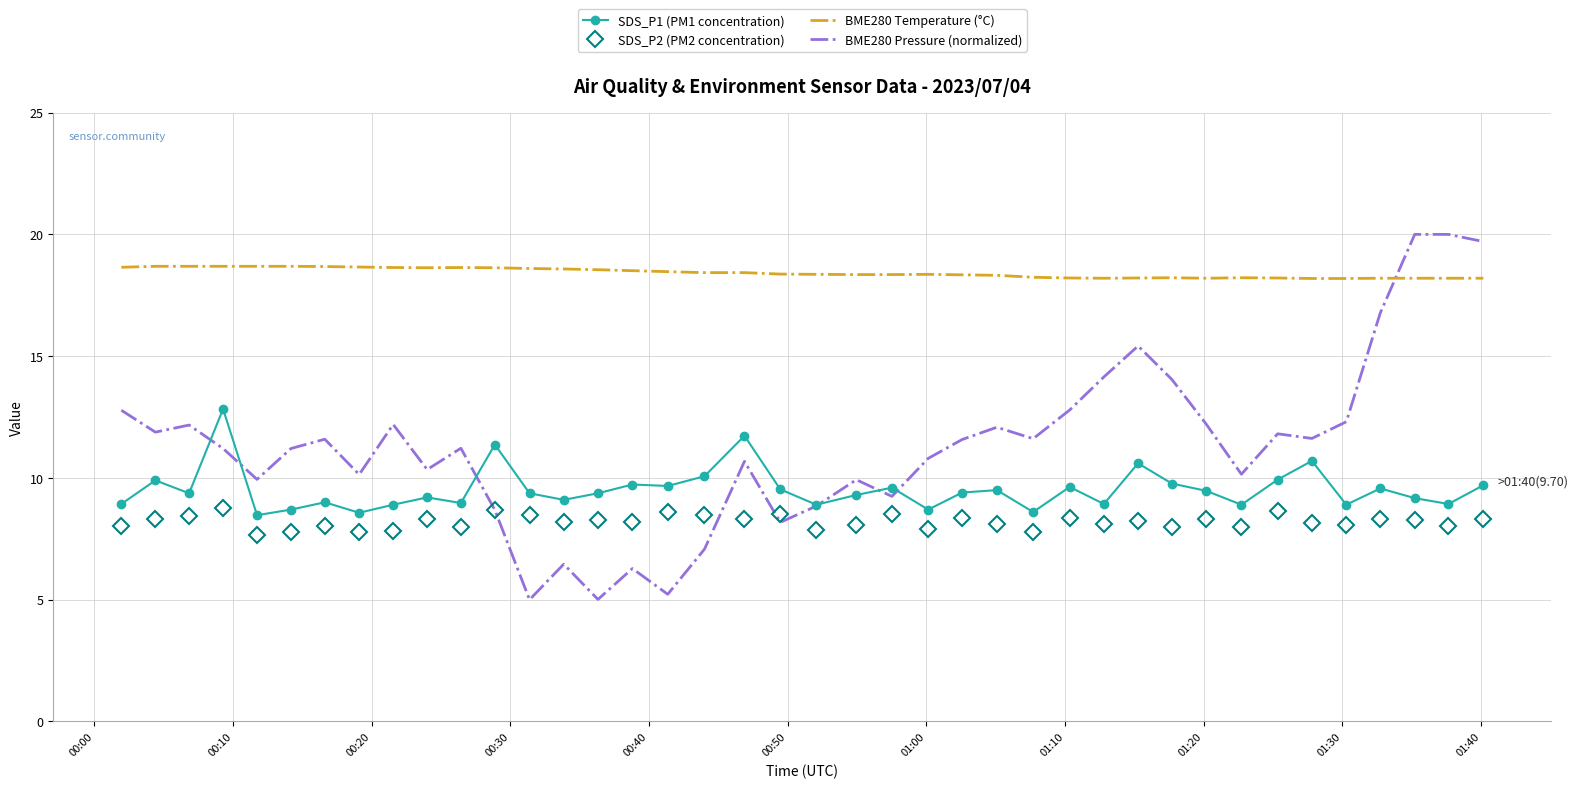

Which series has the largest range (max minus min)?

BME280 Pressure (normalized)